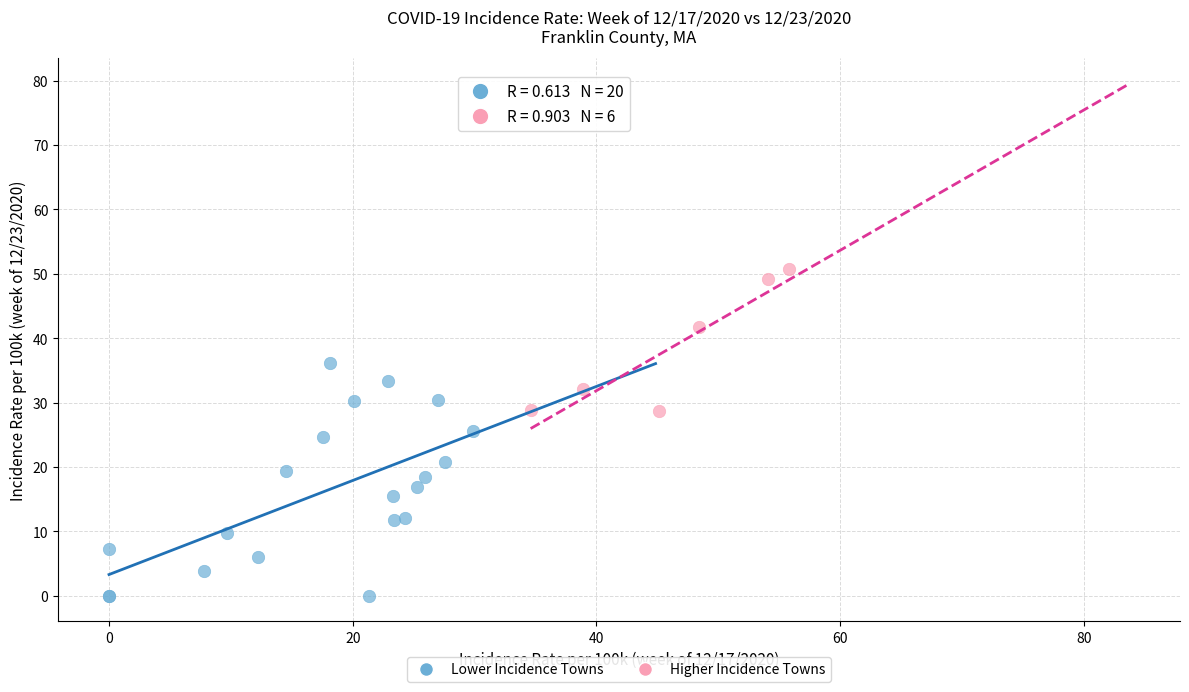

Which series contains the highest Y value?

Higher Incidence Towns